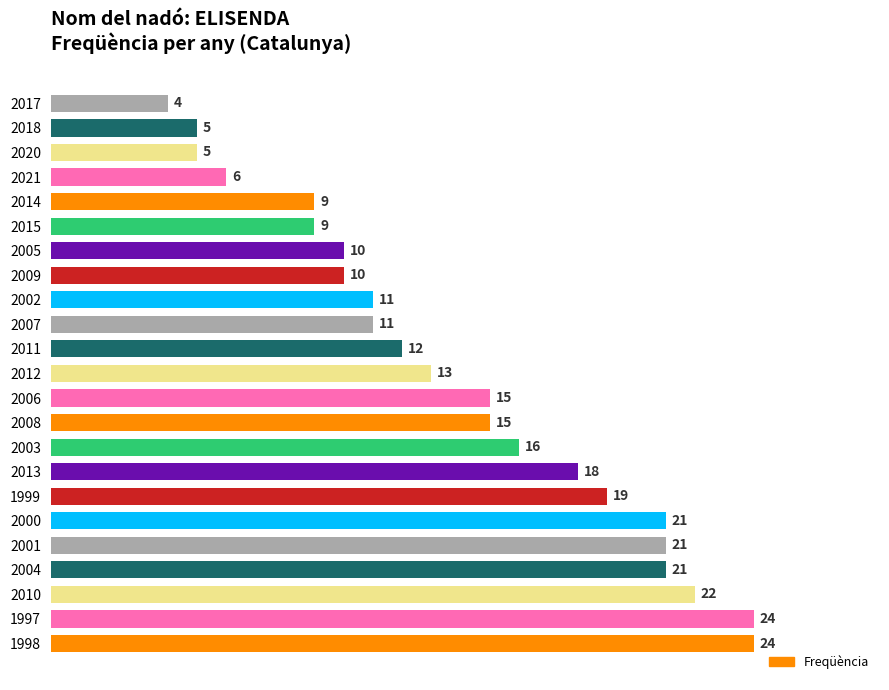

How many distinct data groups are displayed?

1